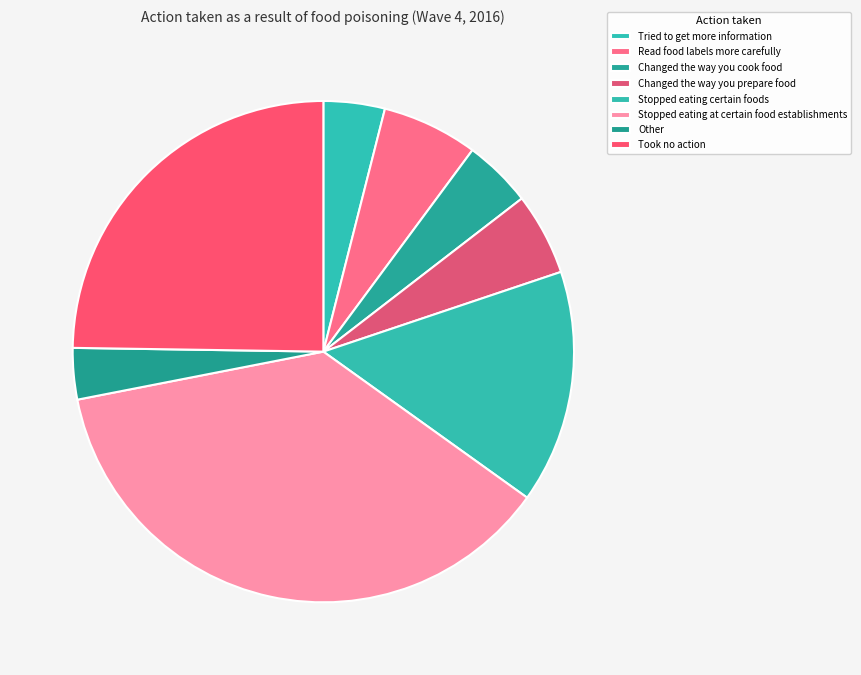

Which category has the smallest portion of the pie?

Other